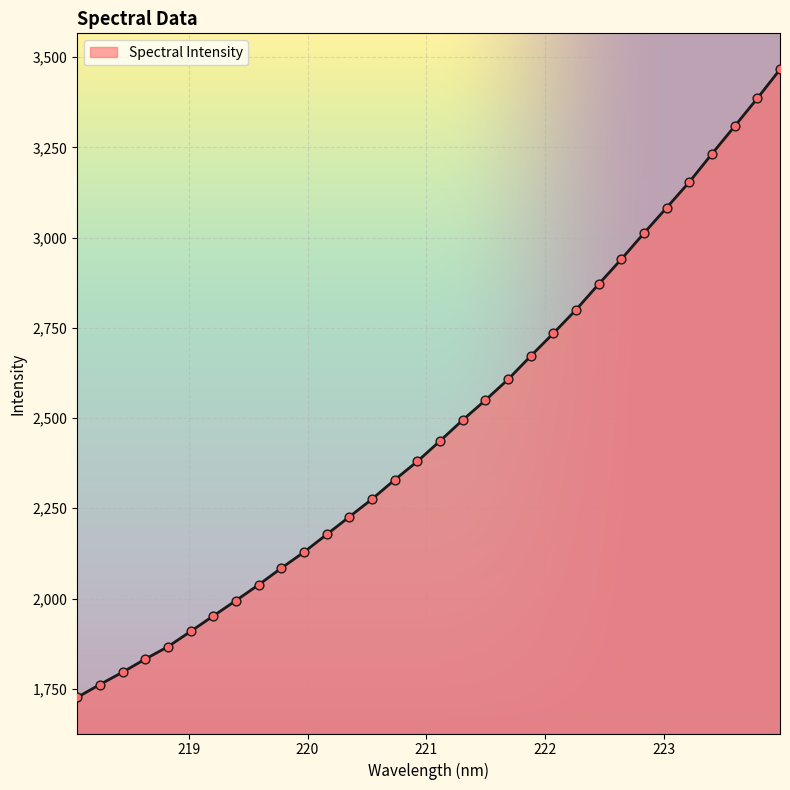

What is the difference between the maximum and minimum values?

1740.2